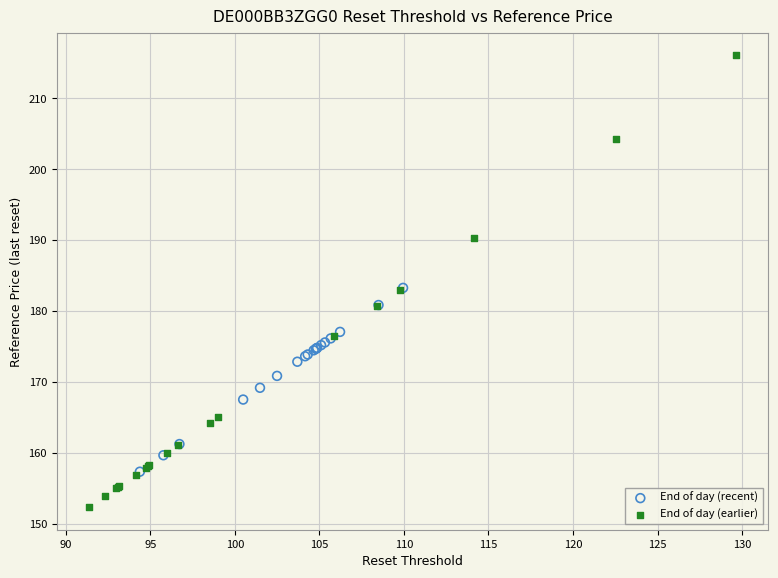

Which series has the largest Y range (max minus min)?

End of day (earlier)